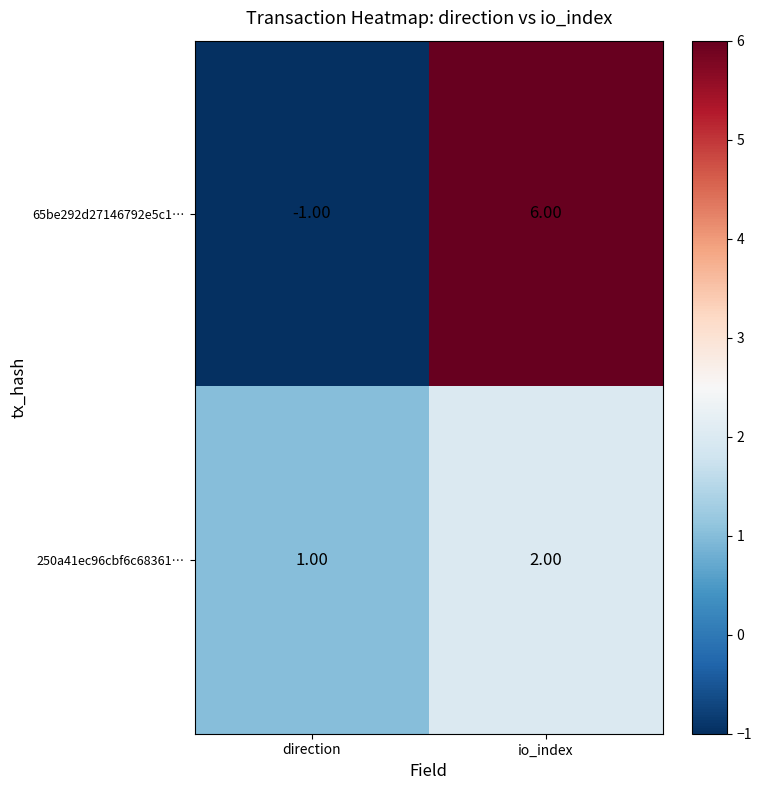

Count the number of data series in this chart.

2